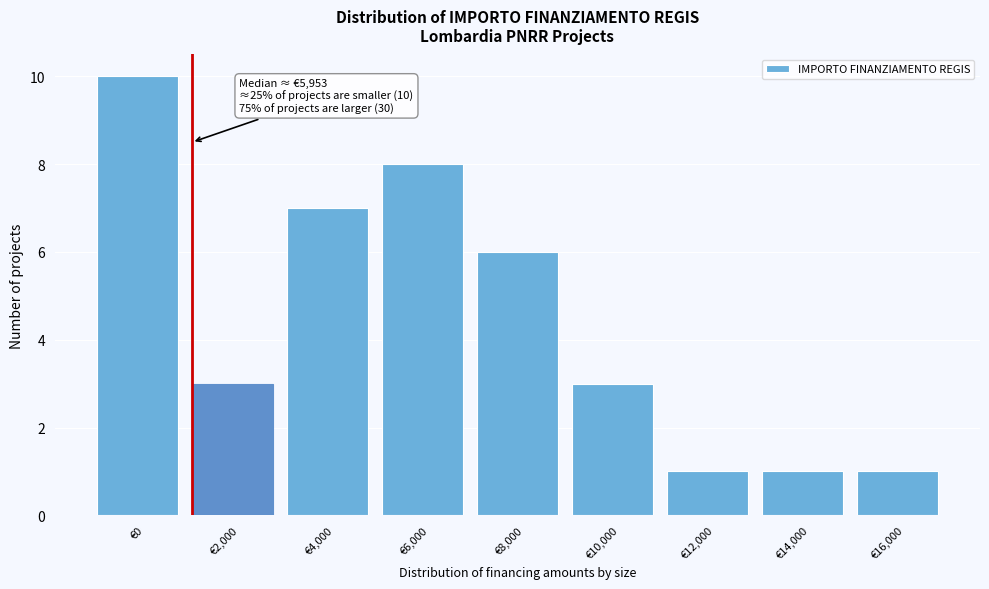

Reading left to right, extract all data points from this chart.

€0=10	€2,000=3	€4,000=7	€6,000=8	€8,000=6	€10,000=3	€12,000=1	€14,000=1	€16,000=1